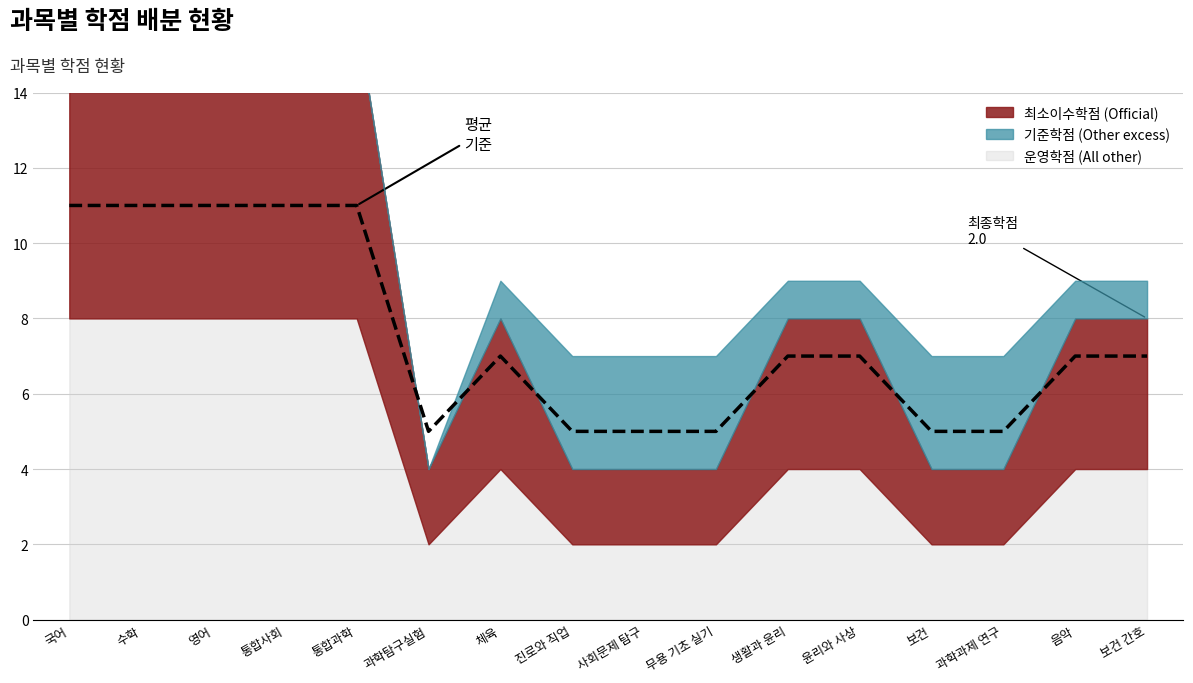

Rank the categories by value from highest to lowest.

국어, 수학, 영어, 통합사회, 통합과학, 체육, 생활과 윤리, 윤리와 사상, 음악, 보건 간호, 과학탐구실험, 진로와 직업, 사회문제 탐구, 무용 기초 실기, 보건, 과학과제 연구